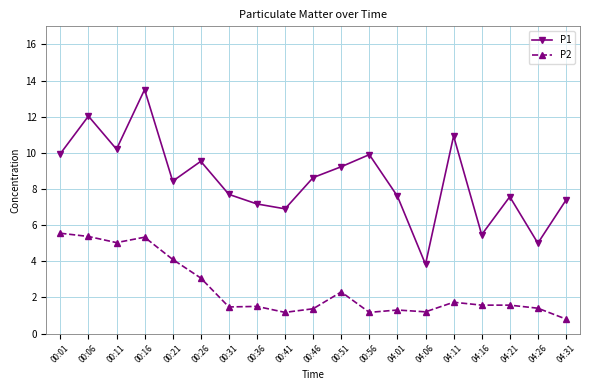

What is the total value across all series at 04:06?

5.0